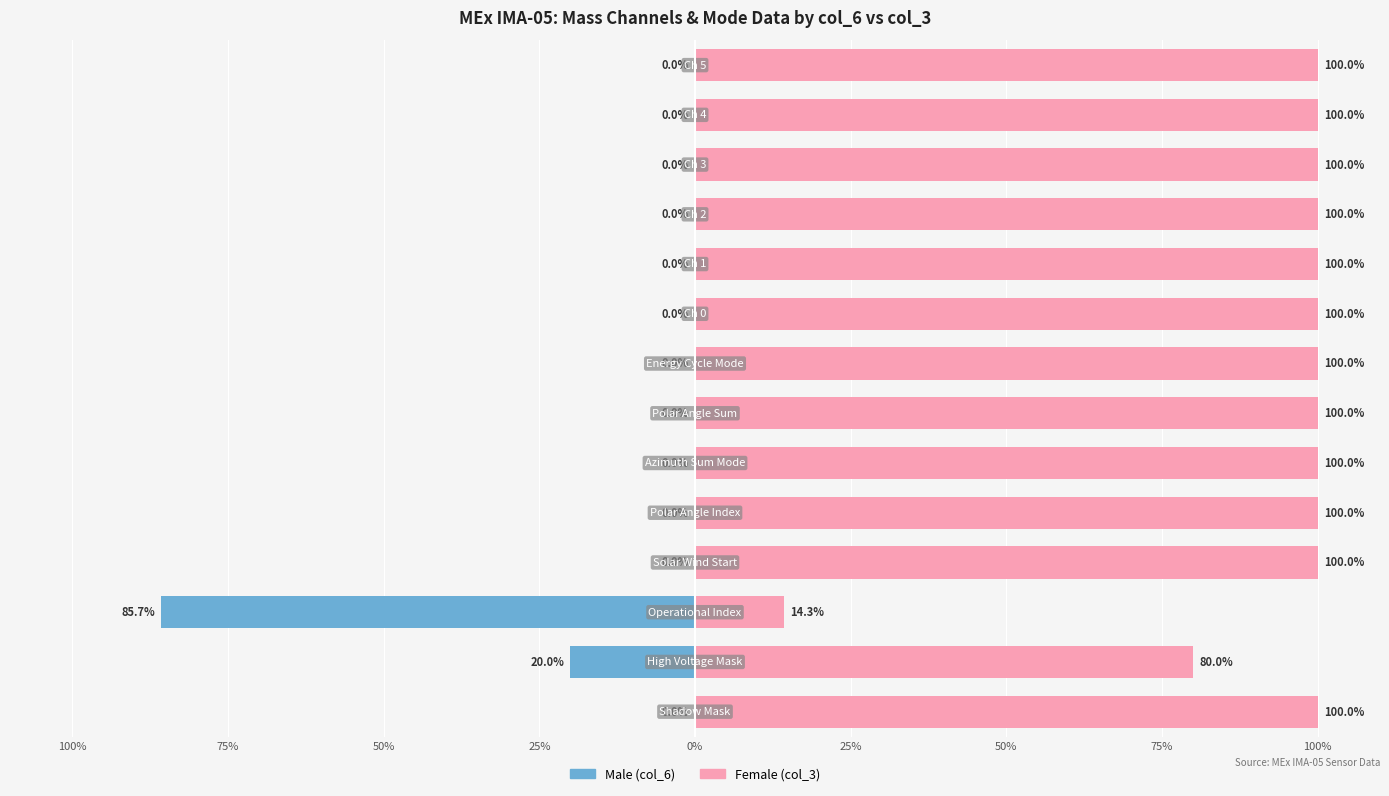

How many bars are there in each group?

2